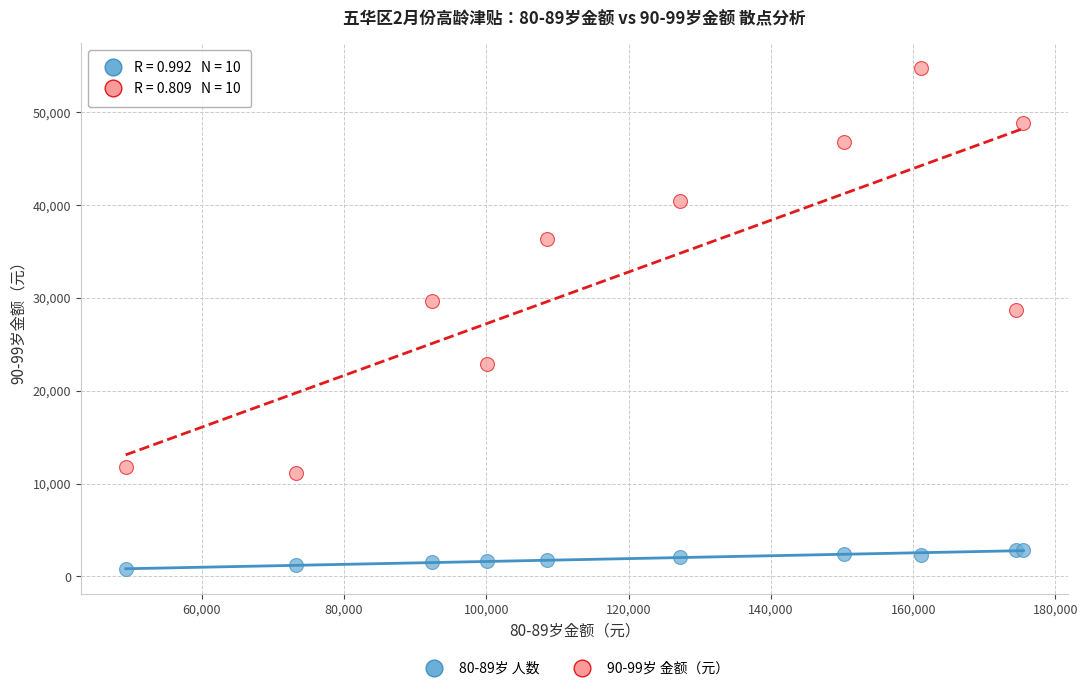

What are all the series names shown in the legend?

80-89岁 人数, 90-99岁 金额（元）